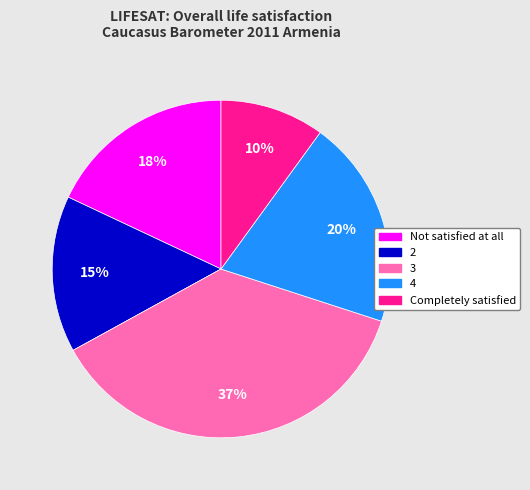

How many segments does this pie chart have?

5